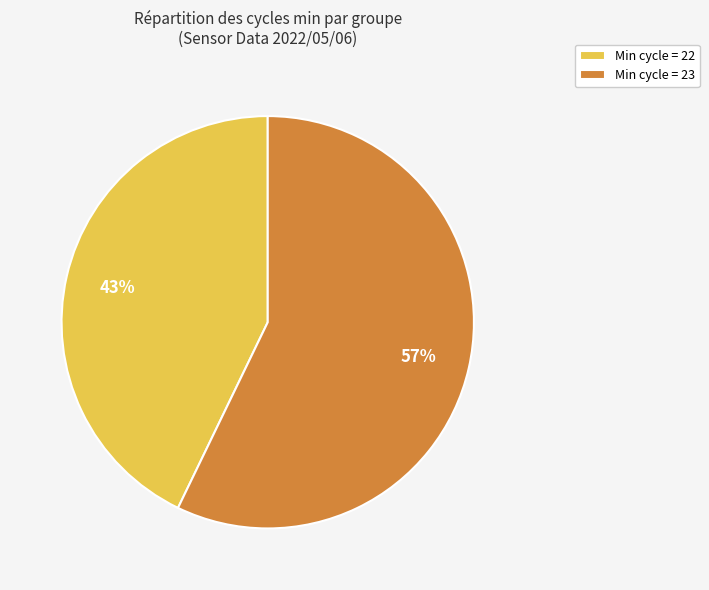

Between Min cycle = 23 and Min cycle = 22, which is larger?

Min cycle = 23